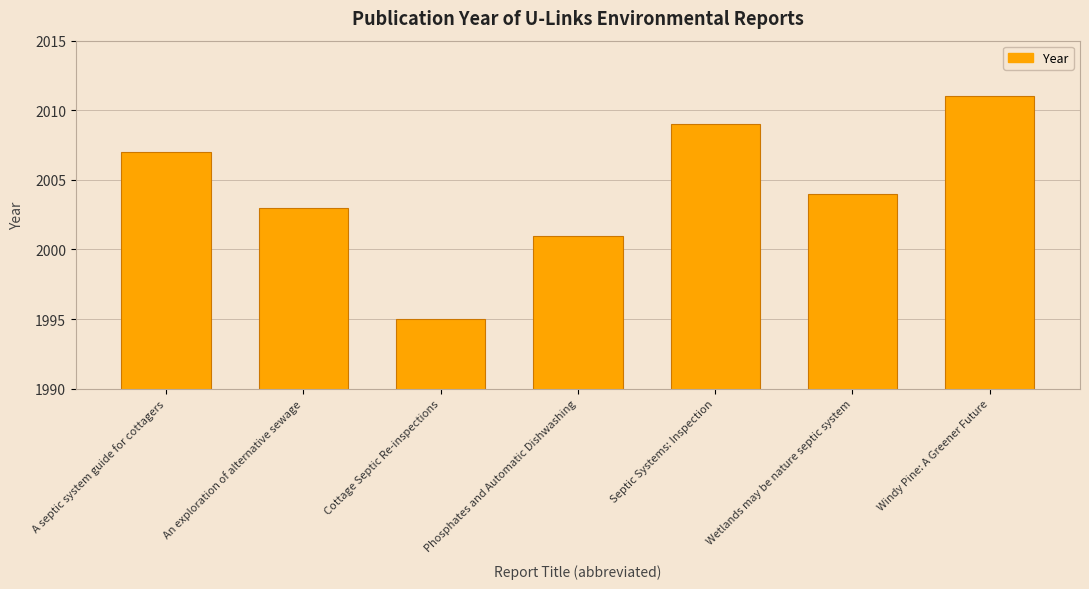

What is the ratio of the value at Cottage Septic Re-inspections to the value at Septic Systems: Inspection?

1.0